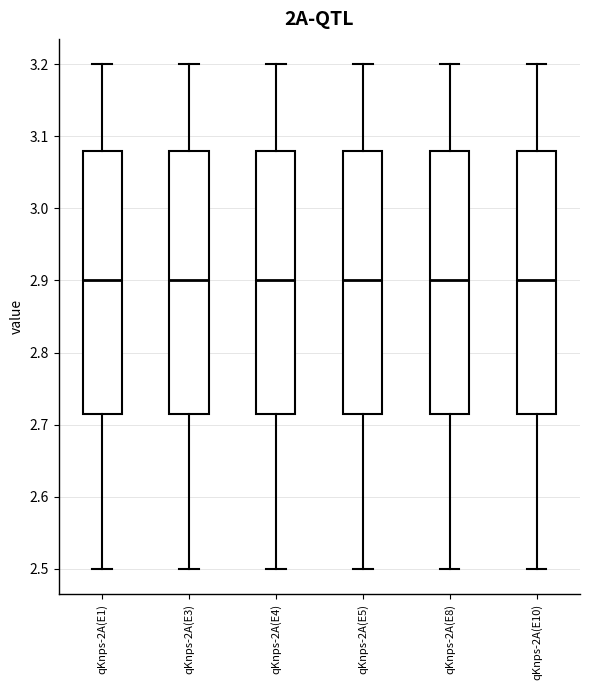

Reading left to right, transcribe this box plot: for each box, give where its median line is, the range the box spans, and where its two whiskers end, as read against the y-axis. The values are not printed on the chart, so give them approximately, as read against the axis.

qKnps-2A(E1): median 2.90, box 2.72 to 3.08, whiskers 2.50 to 3.20
qKnps-2A(E3): median 2.90, box 2.72 to 3.08, whiskers 2.50 to 3.20
qKnps-2A(E4): median 2.90, box 2.72 to 3.08, whiskers 2.50 to 3.20
qKnps-2A(E5): median 2.90, box 2.72 to 3.08, whiskers 2.50 to 3.20
qKnps-2A(E8): median 2.90, box 2.72 to 3.08, whiskers 2.50 to 3.20
qKnps-2A(E10): median 2.90, box 2.72 to 3.08, whiskers 2.50 to 3.20